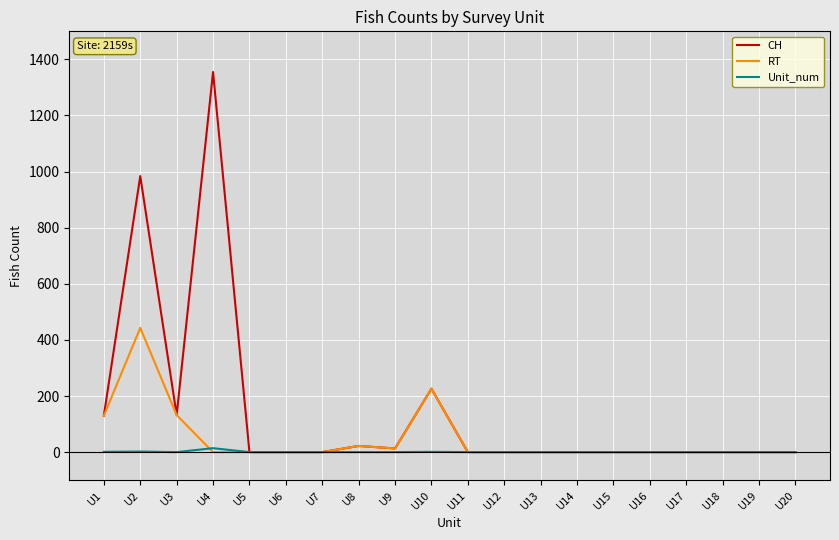

What is the difference between the highest and lowest values at U9?

13